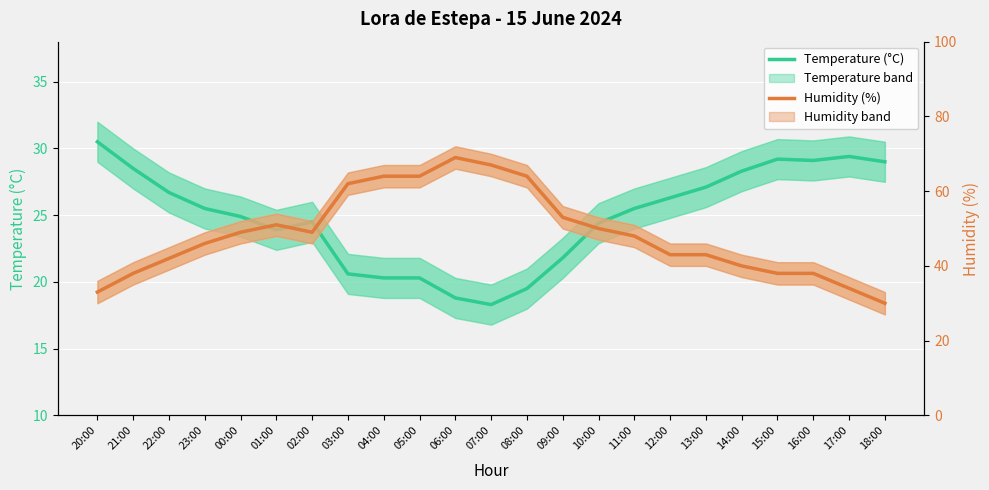

Does the chart display data point markers on the line(s)?

No